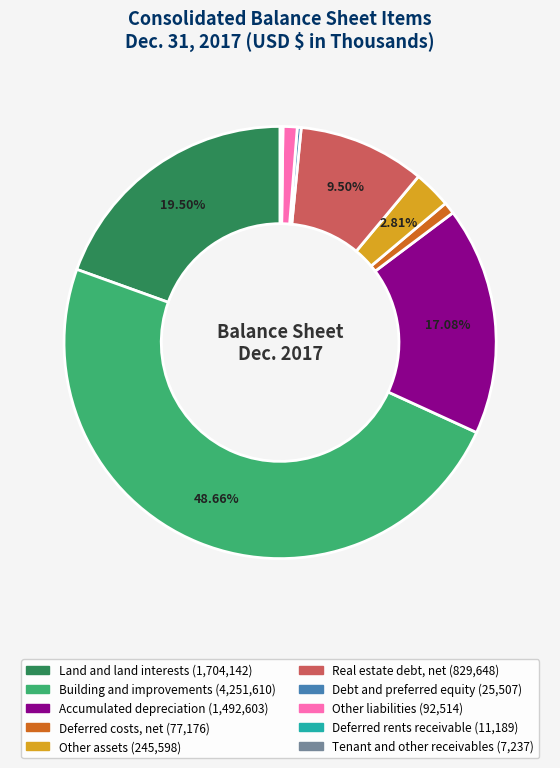

To the nearest percent, what is the average slice percentage?

10%